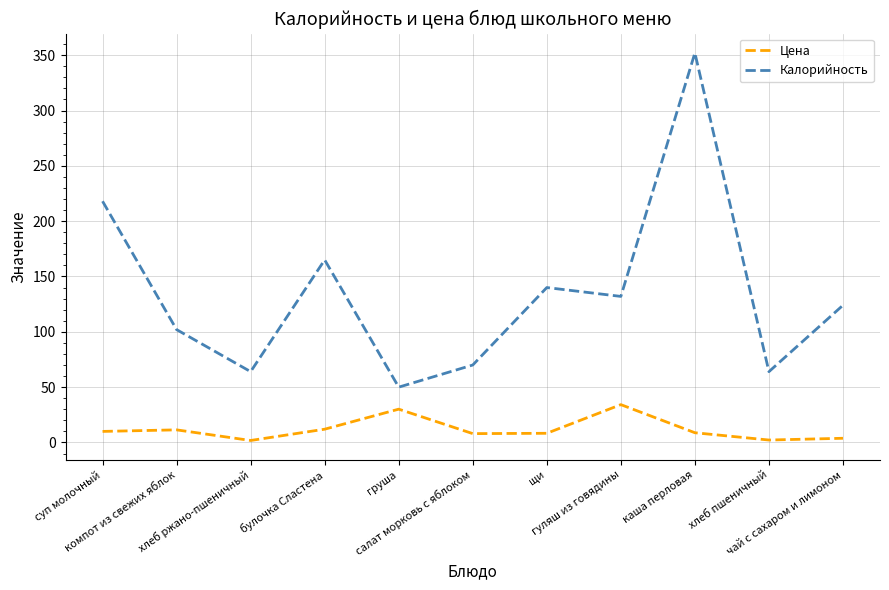

Which series has the largest range (max minus min)?

Калорийность